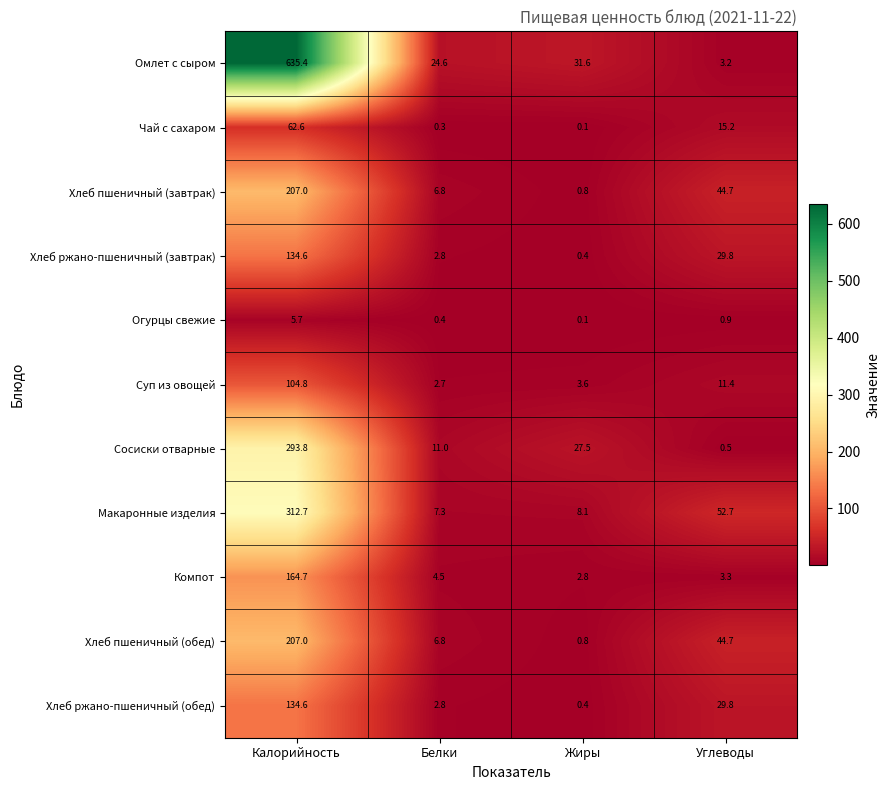

Where does the Омлет с сыром series first go above 31?

Калорийность